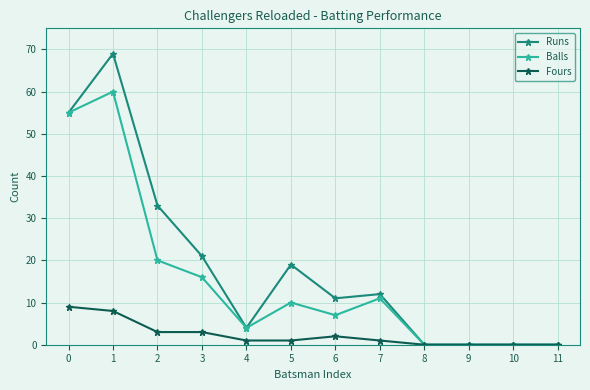

What is the maximum value shown in the chart?

69